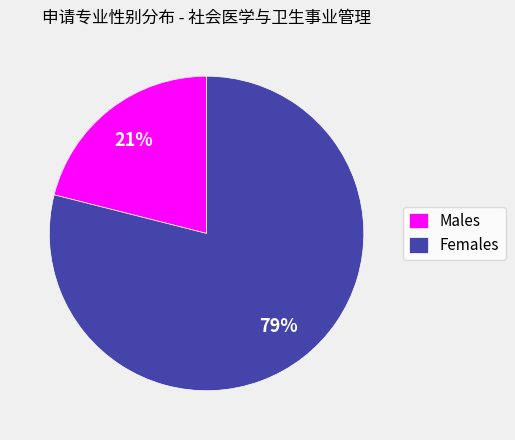

To the nearest percent, what is the difference between the largest and smallest slice percentages?

58%